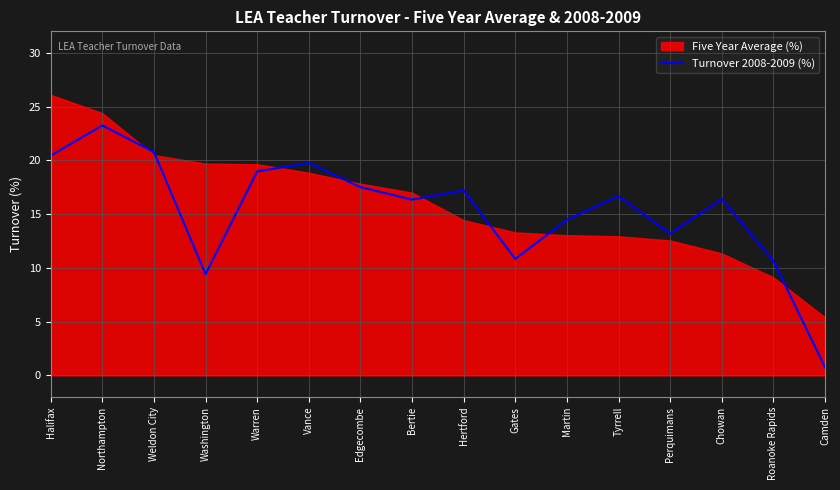

Is it true that the value at Hertford is 17.2?

True